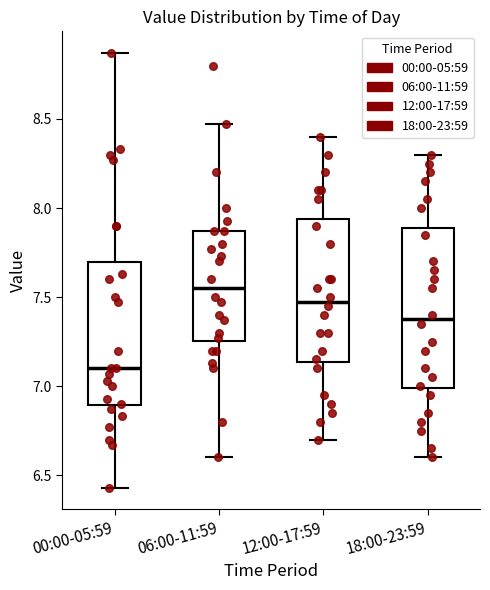

Reading left to right, transcribe this box plot: for each box, give where its median line is, the range the box spans, and where its two whiskers end, as read against the y-axis. The values are not printed on the chart, so give them approximately, as read against the axis.

00:00-05:59: median 7.10, box 6.90 to 7.70, whiskers 6.45 to 8.85
06:00-11:59: median 7.55, box 7.25 to 7.85, whiskers 6.60 to 8.45
12:00-17:59: median 7.50, box 7.15 to 7.95, whiskers 6.70 to 8.40
18:00-23:59: median 7.40, box 7.00 to 7.90, whiskers 6.60 to 8.30